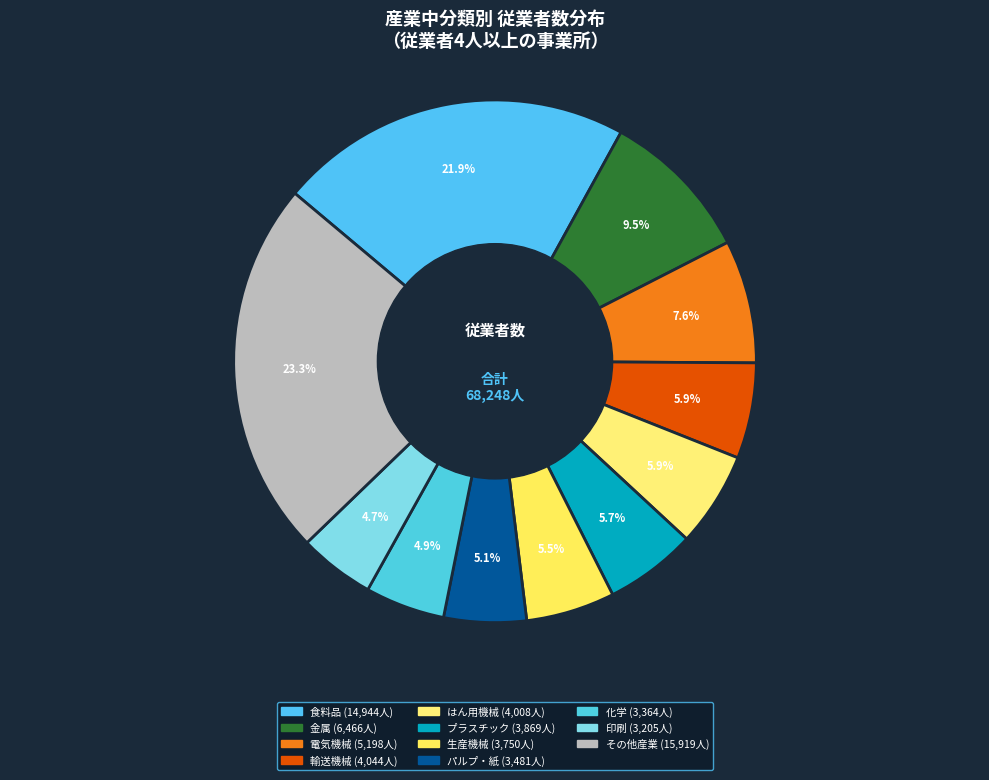

How many slices are in this pie chart?

11